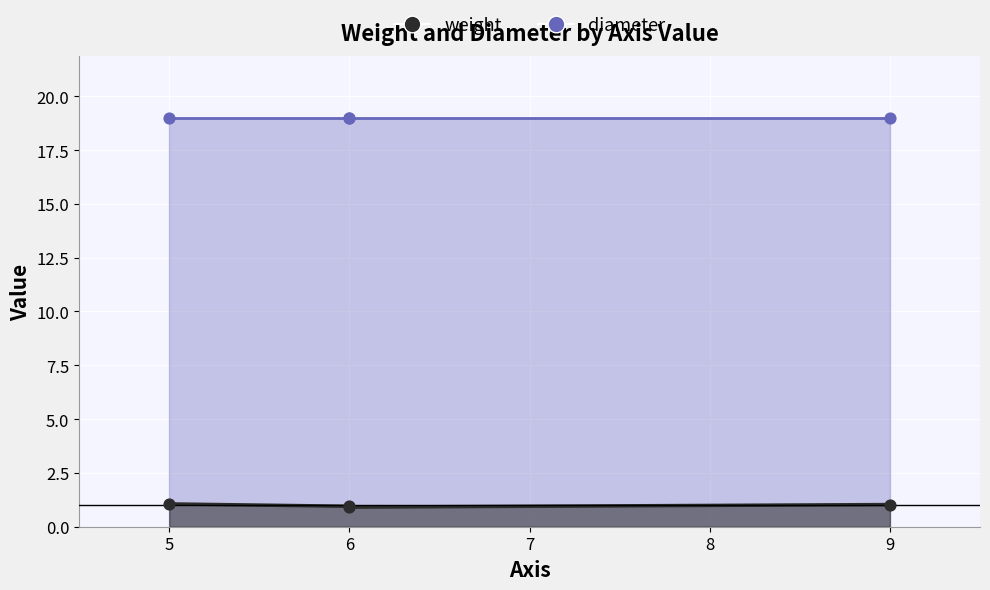

What is the ratio of the value at 5 to the value at 9?

1.0